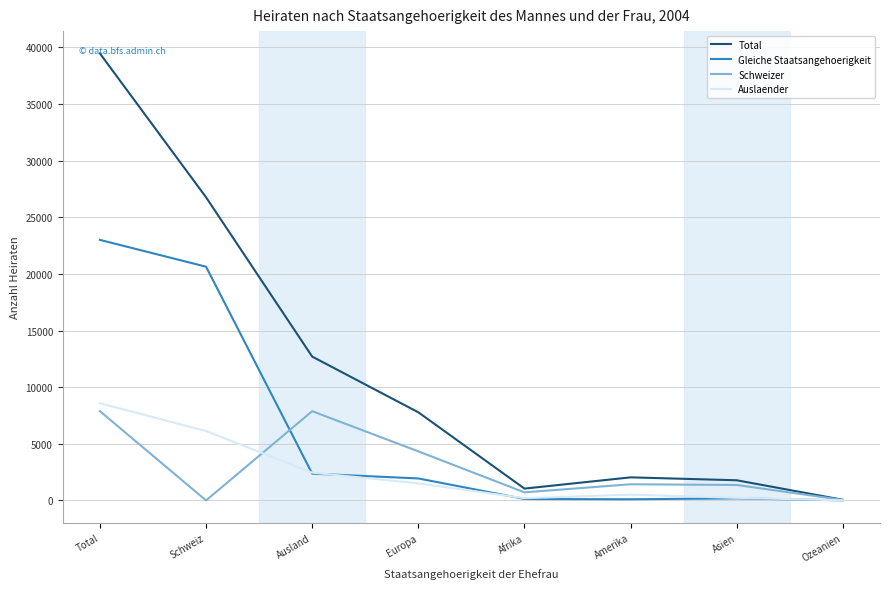

How many lines are shown in the chart?

4